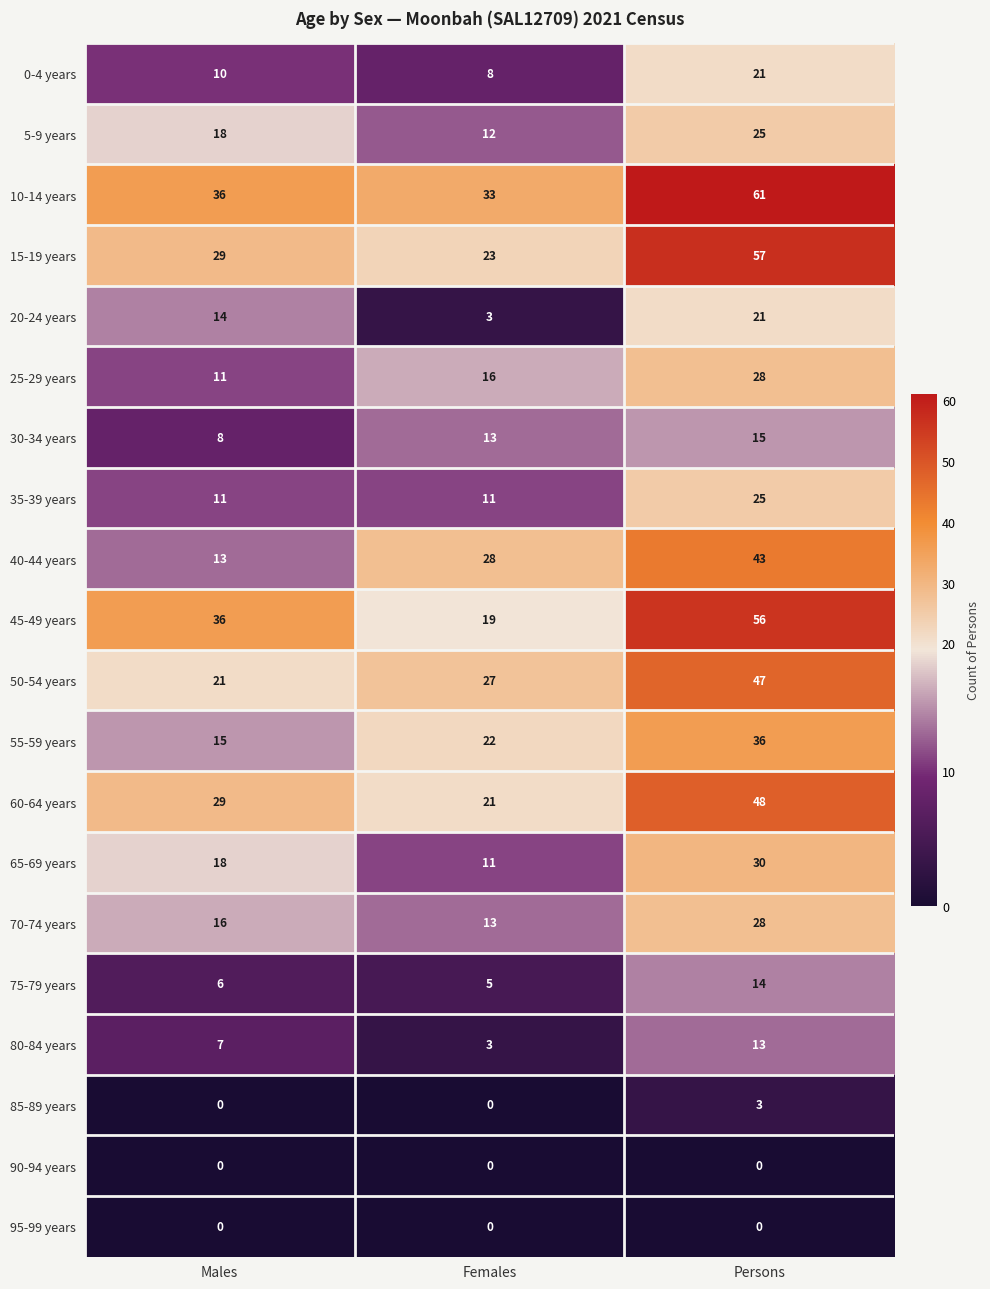

At which label is 50-54 years closest to 34?

Females